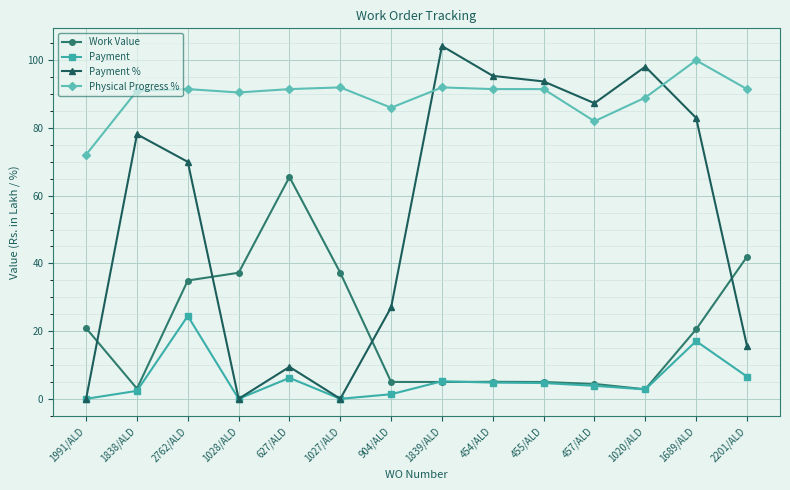

What is the sum of all Work Value values?

288.5